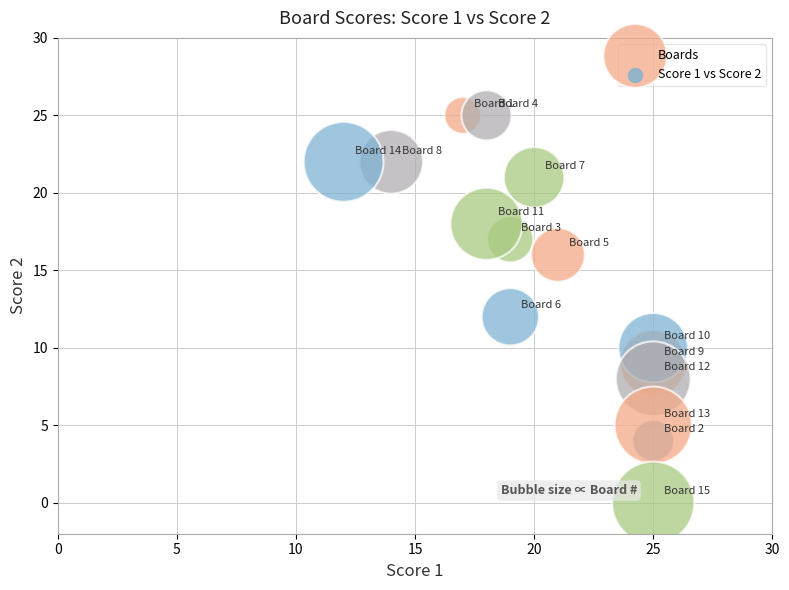

What is the range of X values (max minus min)?

13